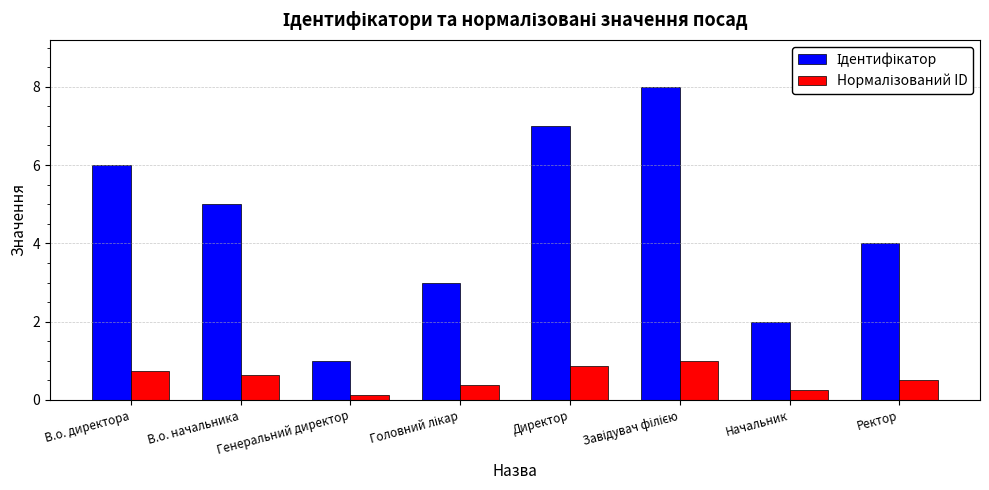

How many groups of bars are there?

8